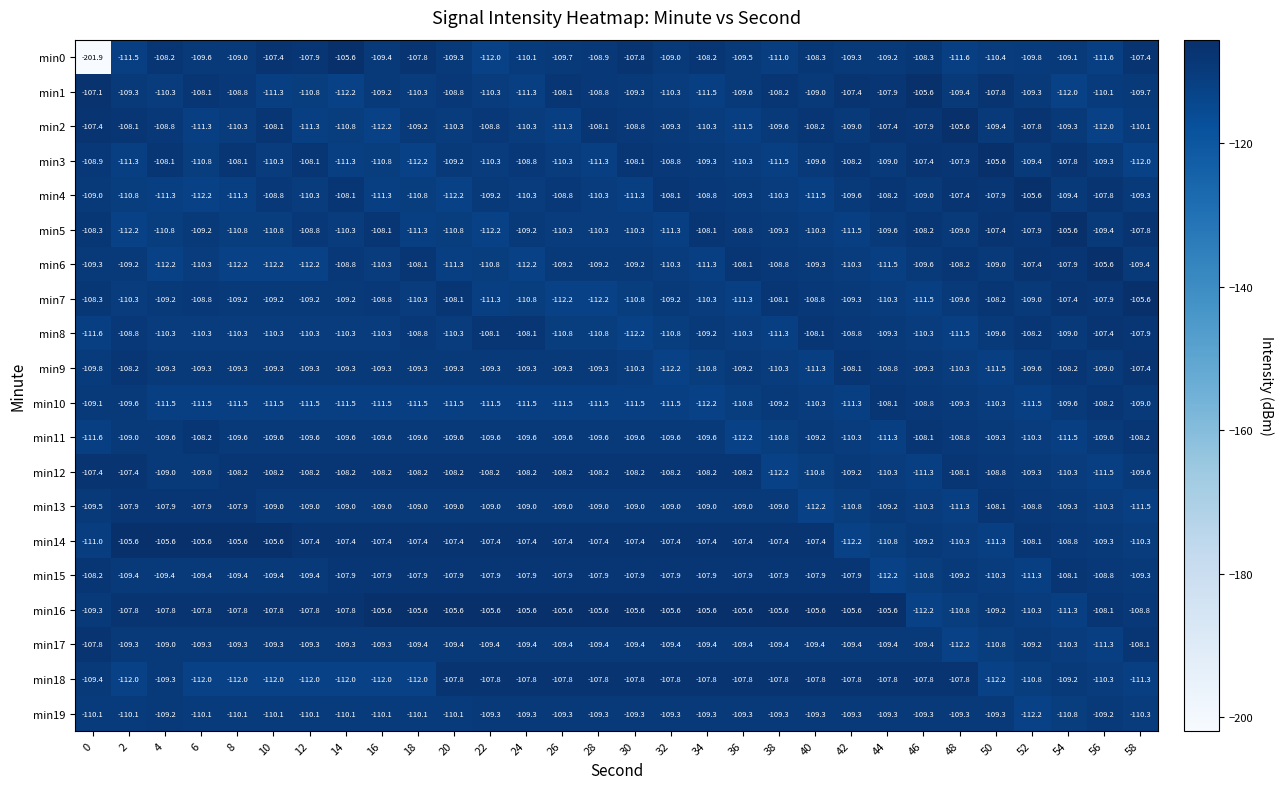

Which series changed the most between 26 and 54?

min16